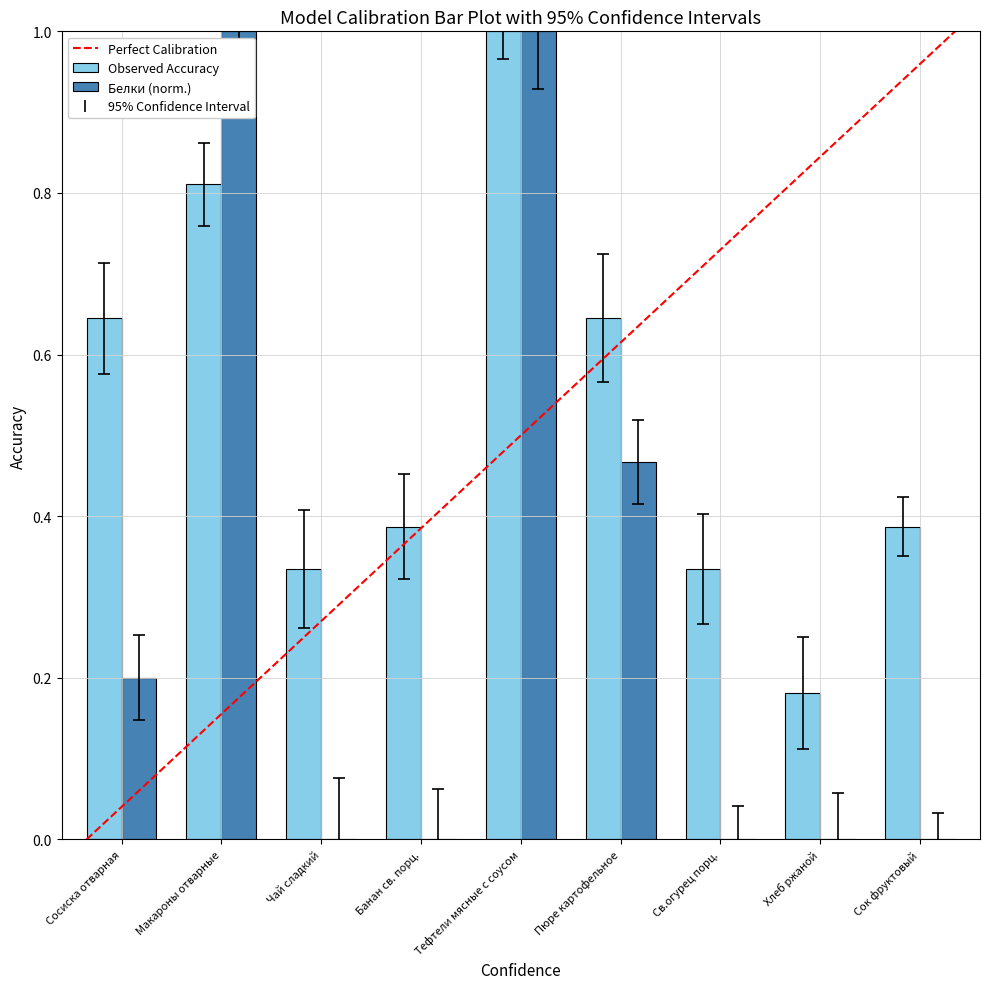

Which series changed the most between Макароны отварные and Пюре картофельное?

Белки (norm.)